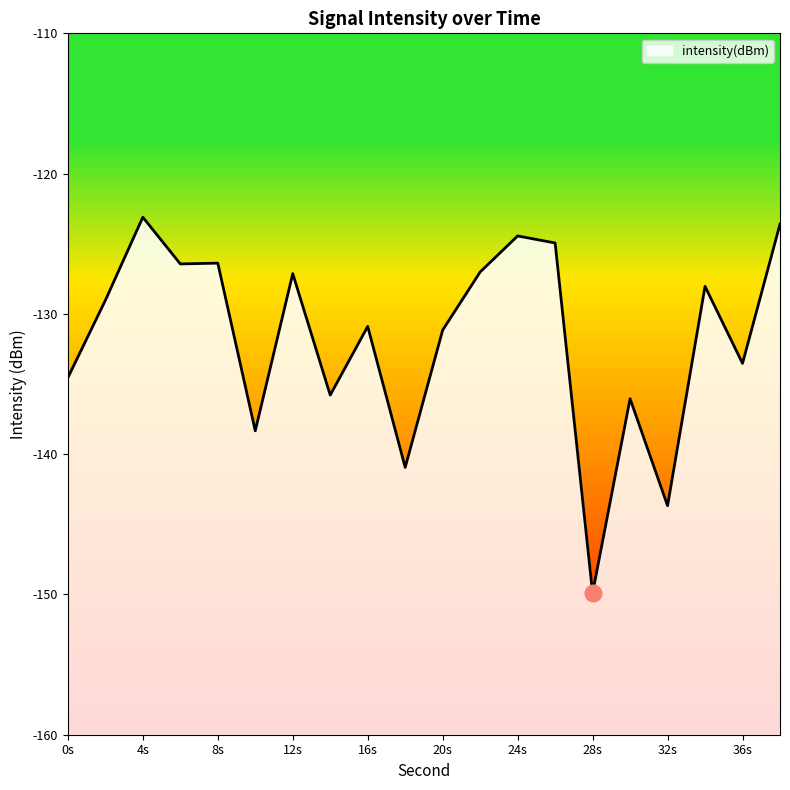

What is the value of the 11th point from the left?

-131.2